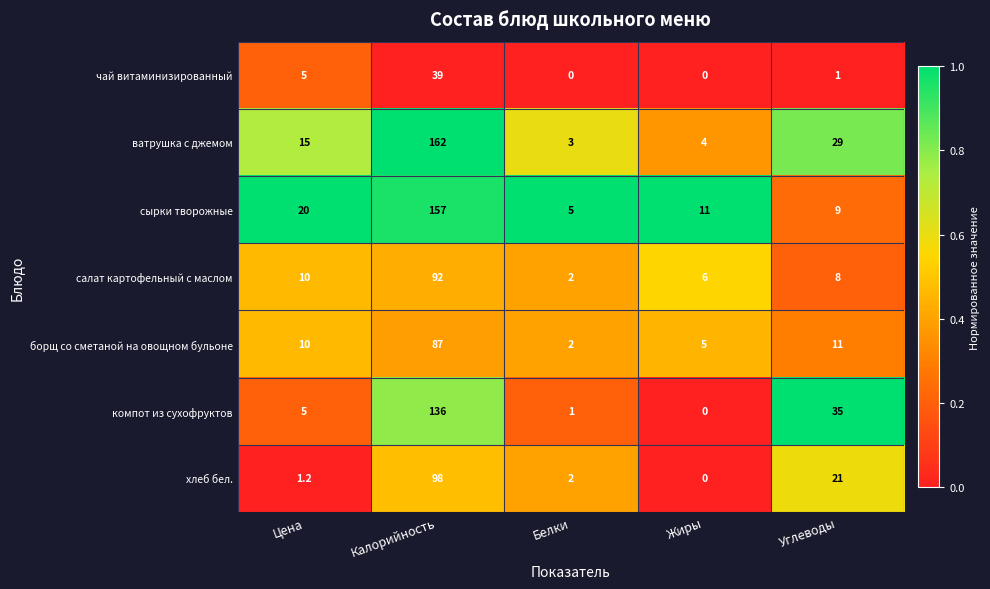

What is the average value of the салат картофельный с маслом series?

23.6